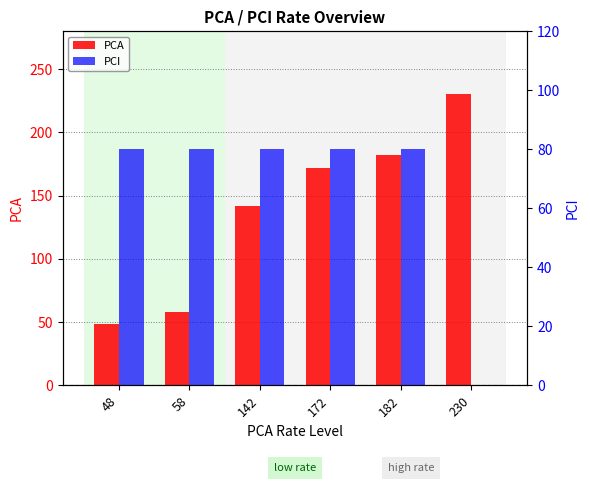

Read the PCA value at 172, to the nearest 50.

150